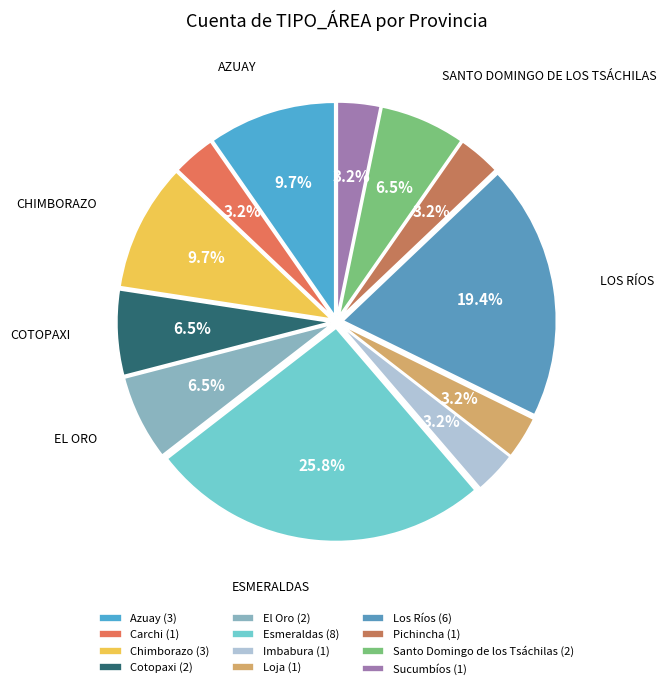

How many slices are in this pie chart?

12